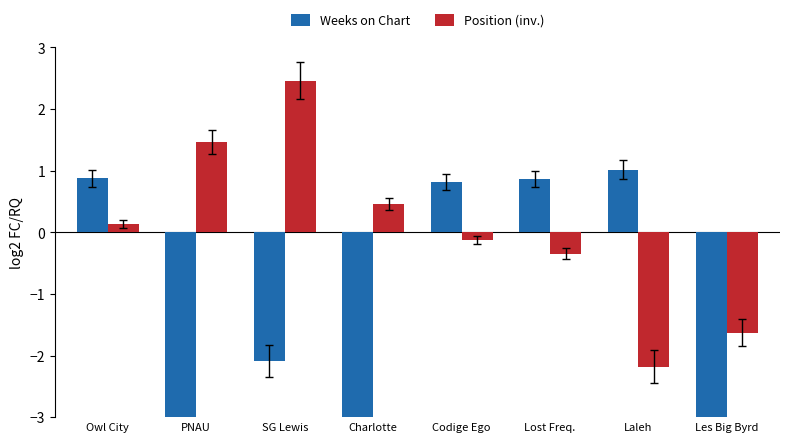

At which label does Position (inv.) first exceed 0?

Owl City